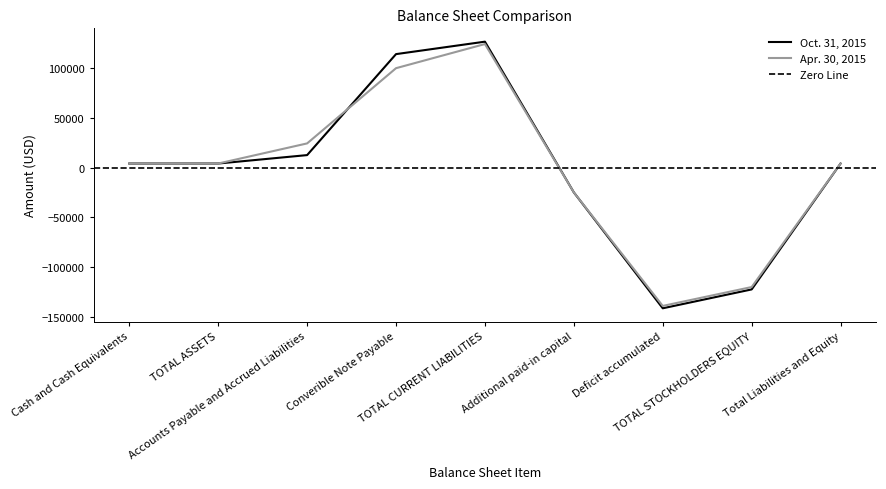

What is the label of the 2nd point from the right?

TOTAL STOCKHOLDERS EQUITY